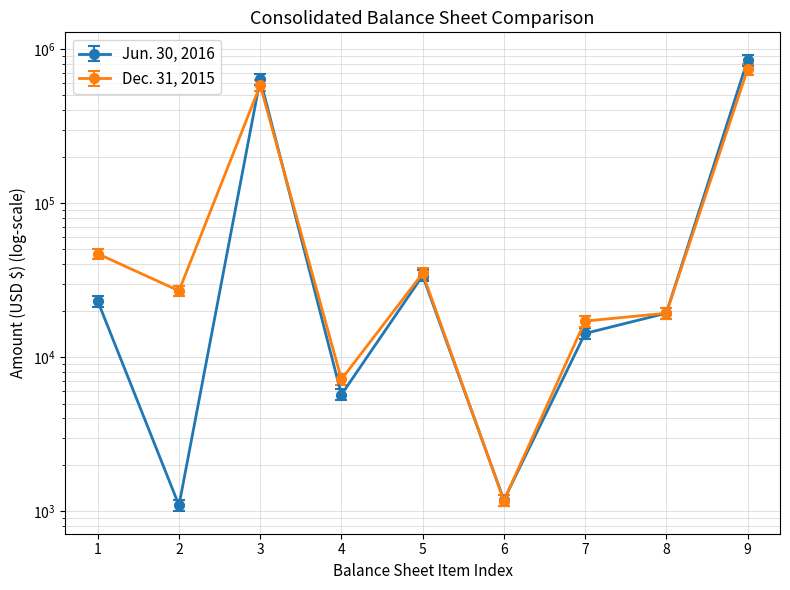

What are all the series names shown in the legend?

Jun. 30, 2016, Dec. 31, 2015